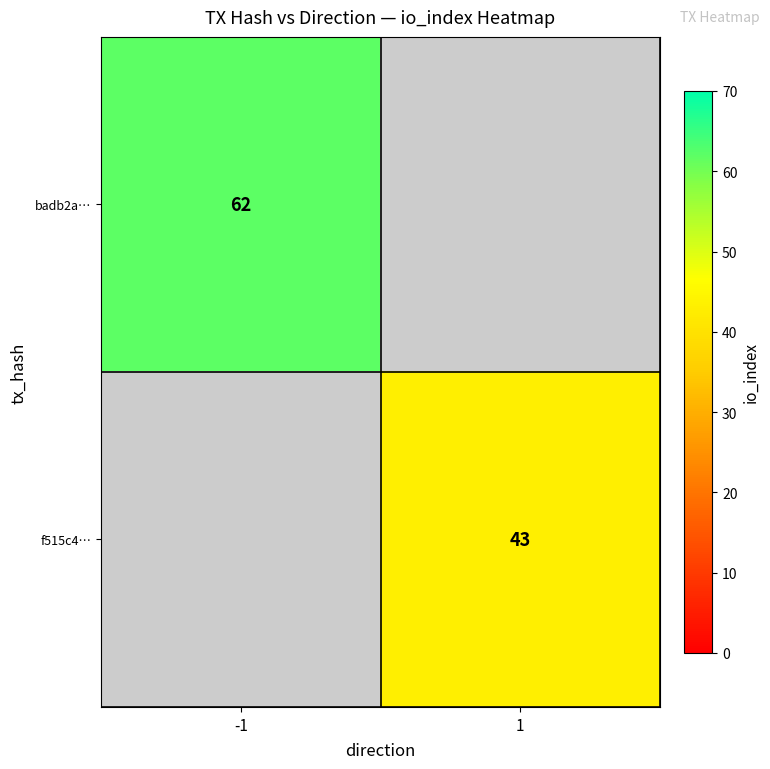

The f515c4… series shows 12 at 1. True or false?

False